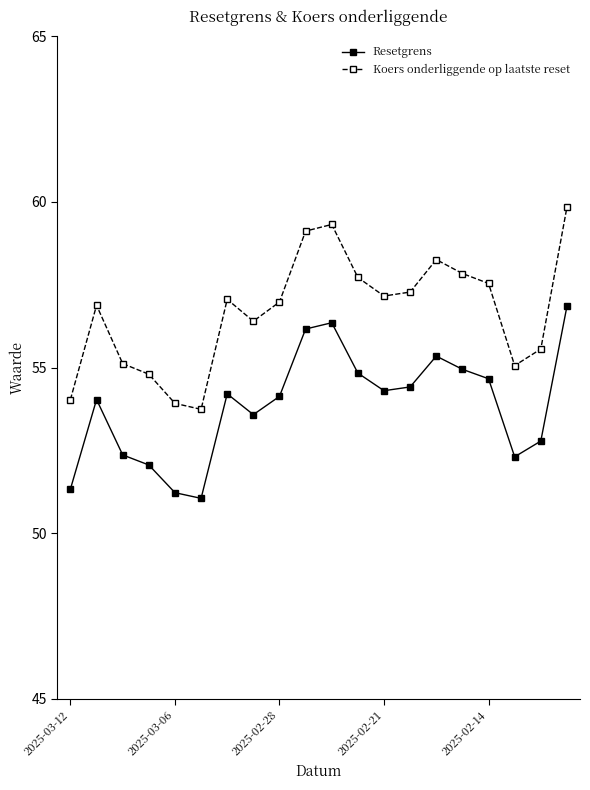

In Resetgrens, how many points are lower than both neighbors (excluding endpoints)?

4